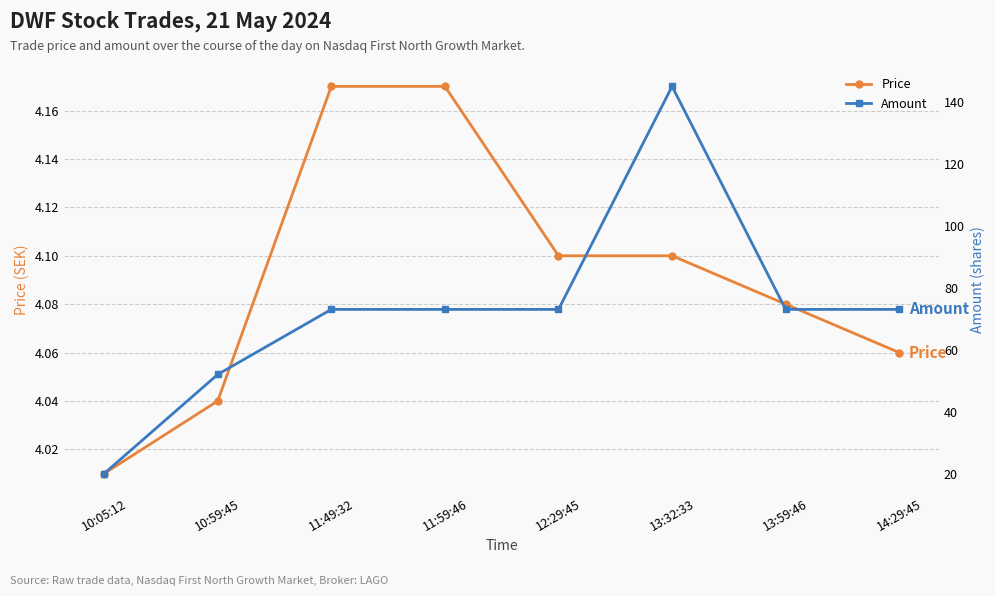

What is the difference between the maximum and minimum values in the Amount series?

125.0